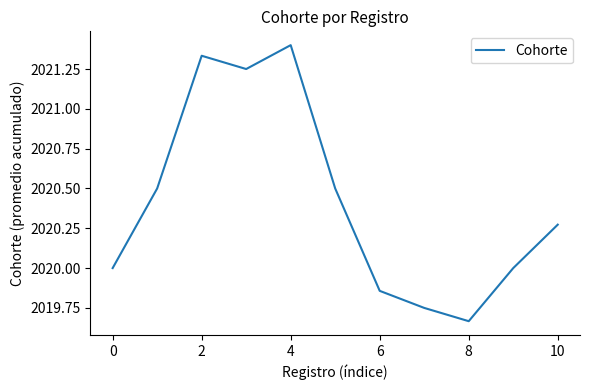

How many lines are shown in the chart?

1